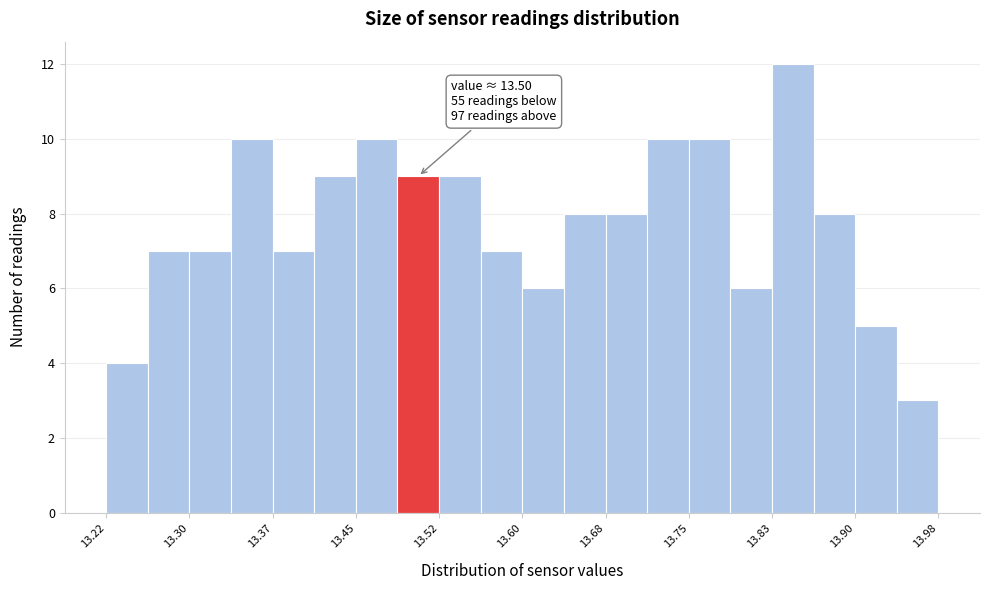

Around what value on the x-axis is the tallest bar? Give the approximate position of its centre, as read against the axis.

13.85